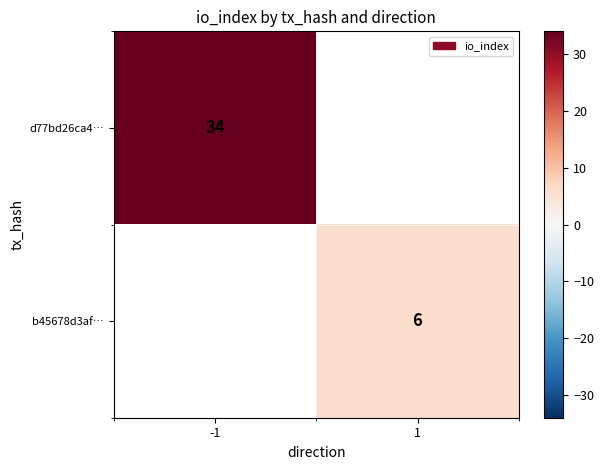

Is it true that d77bd26ca4… equals 7 at -1?

False